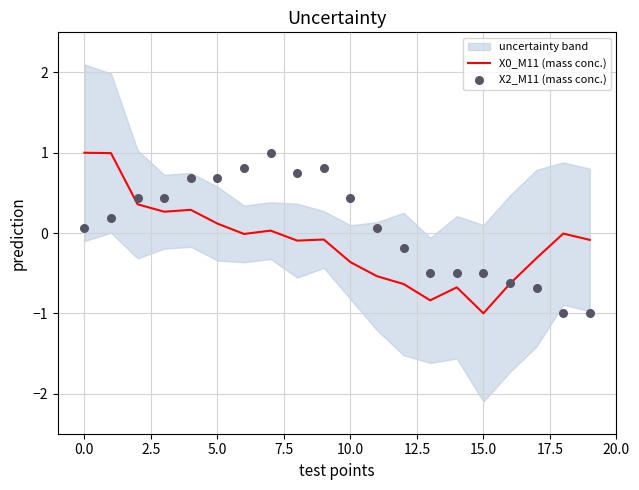

At how many categories does at least one series exceed 0?

12